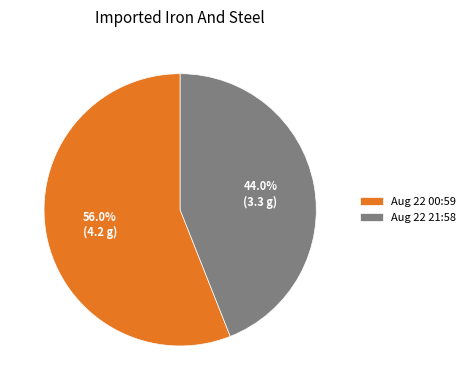

Is the sum of Aug 22 21:58 and Aug 22 00:59 greater than half?

Yes